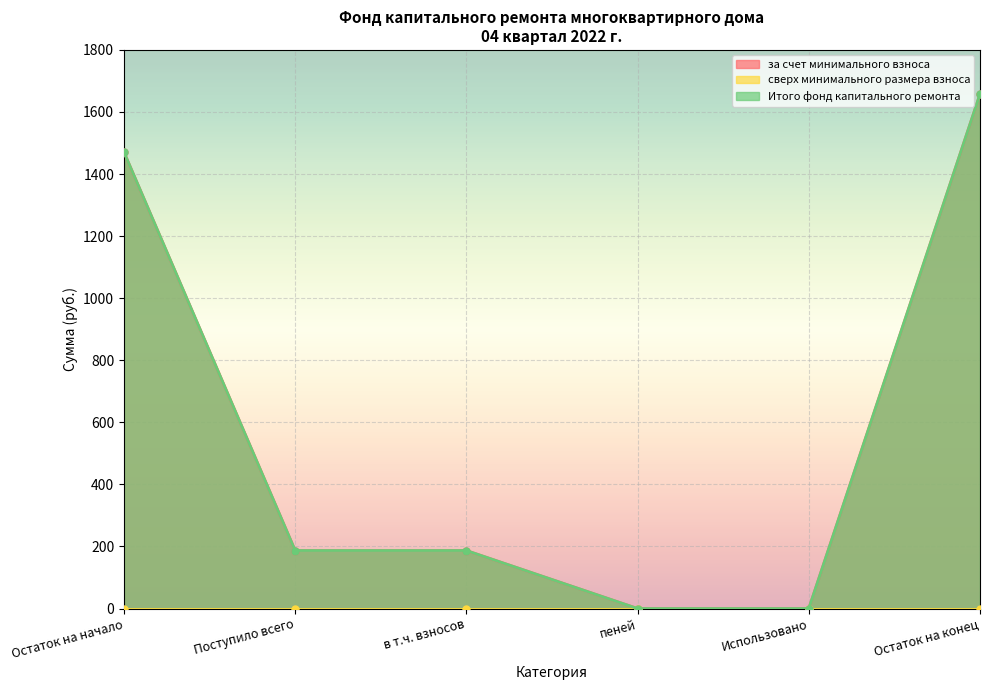

How many values in the Итого фонд капитального ремонта series are below 186?

2